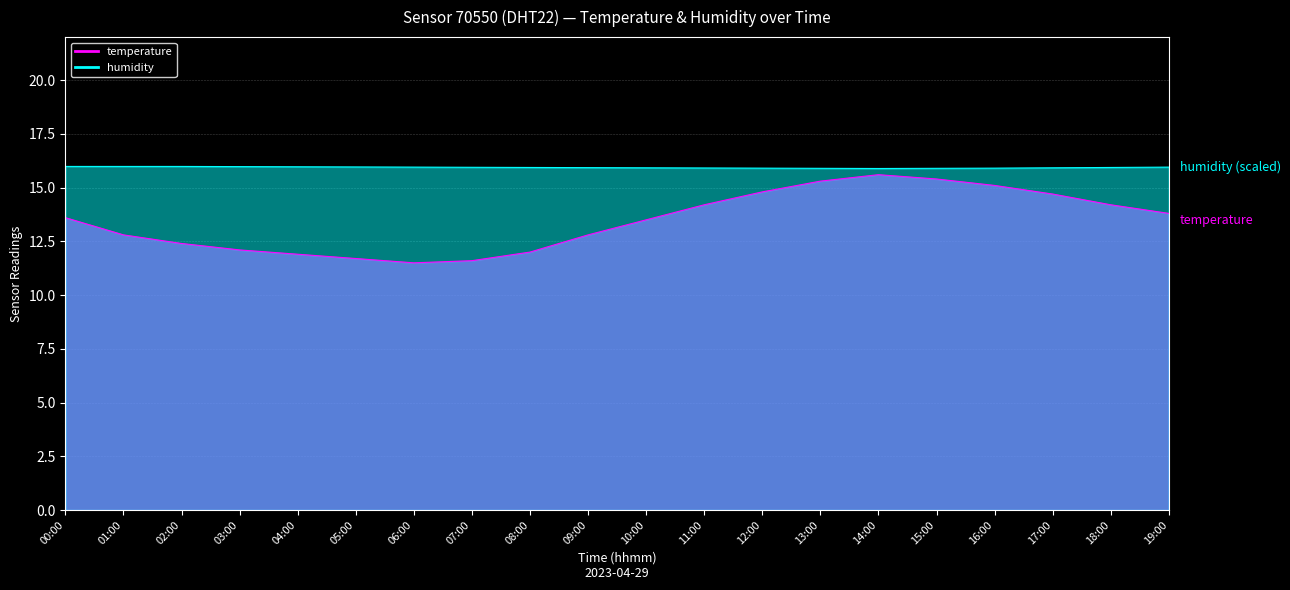

Which series has the largest range (max minus min)?

temperature